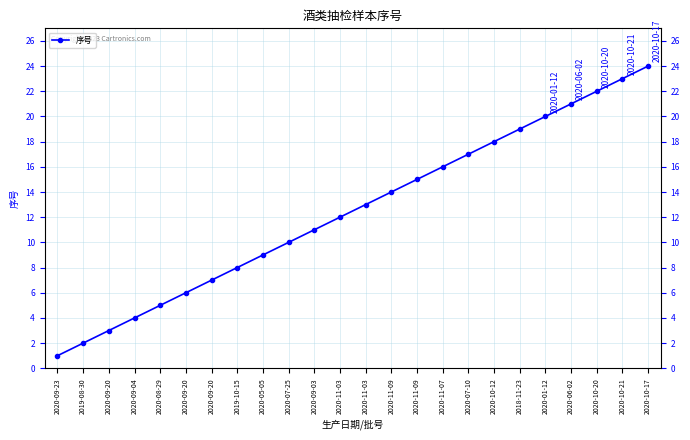

Read the value at 2020-10-20, to the nearest 10.

20